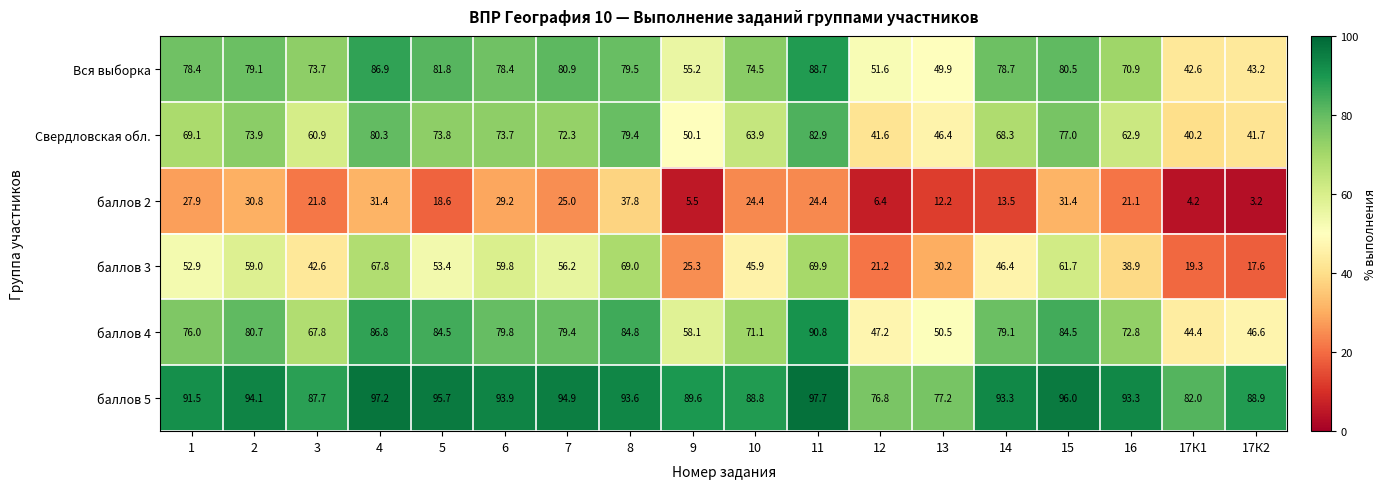

Which series has the largest total across all categories?

баллов 5